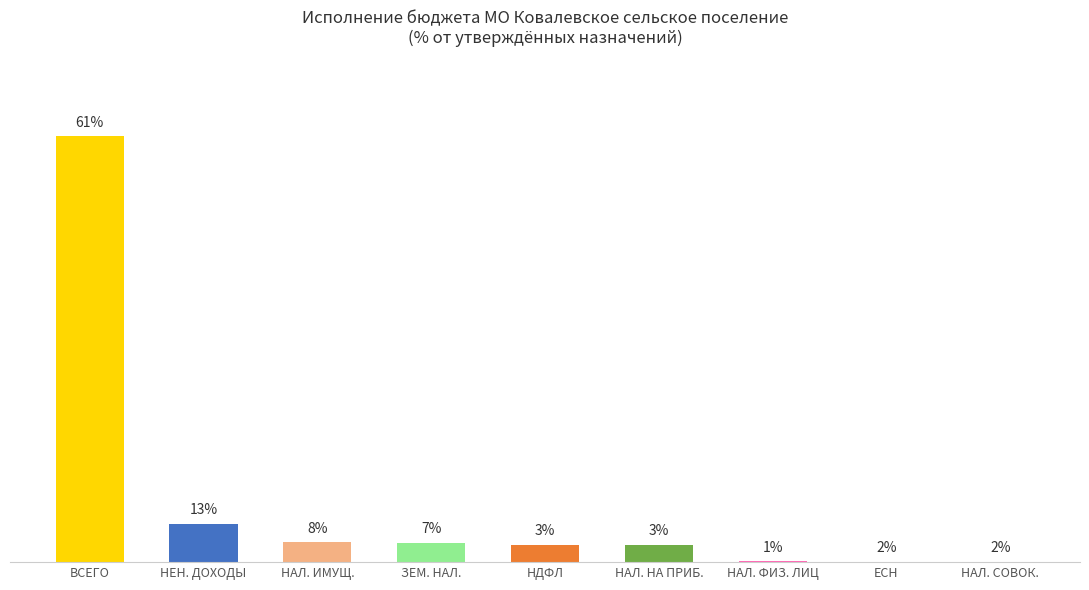

Rank the categories by value from highest to lowest.

ВСЕГО, НЕН. ДОХОДЫ, НАЛ. ИМУЩ., ЗЕМ. НАЛ., НДФЛ, НАЛ. НА ПРИБ., НАЛ. ФИЗ. ЛИЦ, ЕСН, НАЛ. СОВОК.